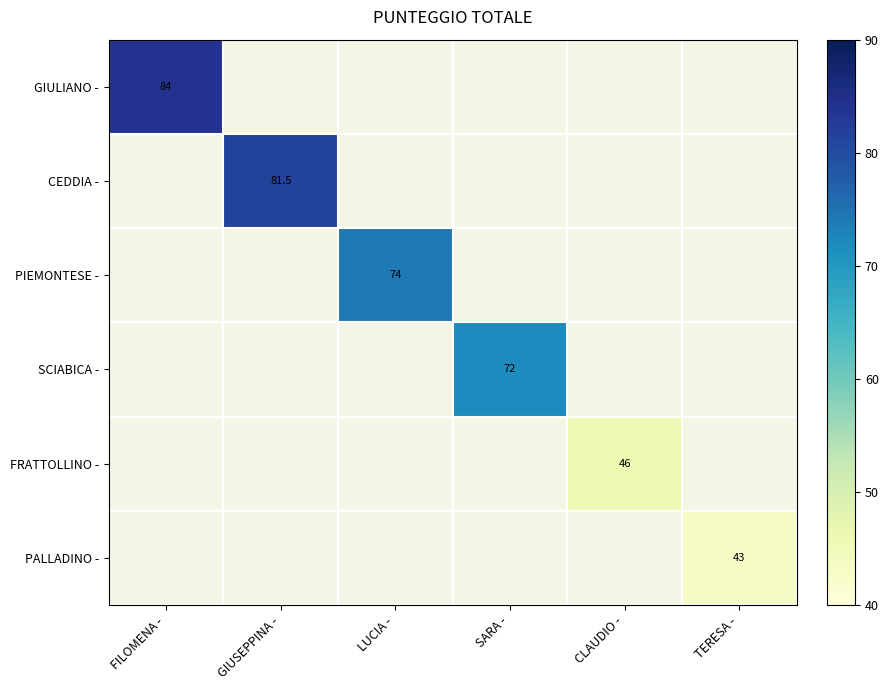

True or false: PIEMONTESE - has a value of 74.0 at LUCIA -.

True